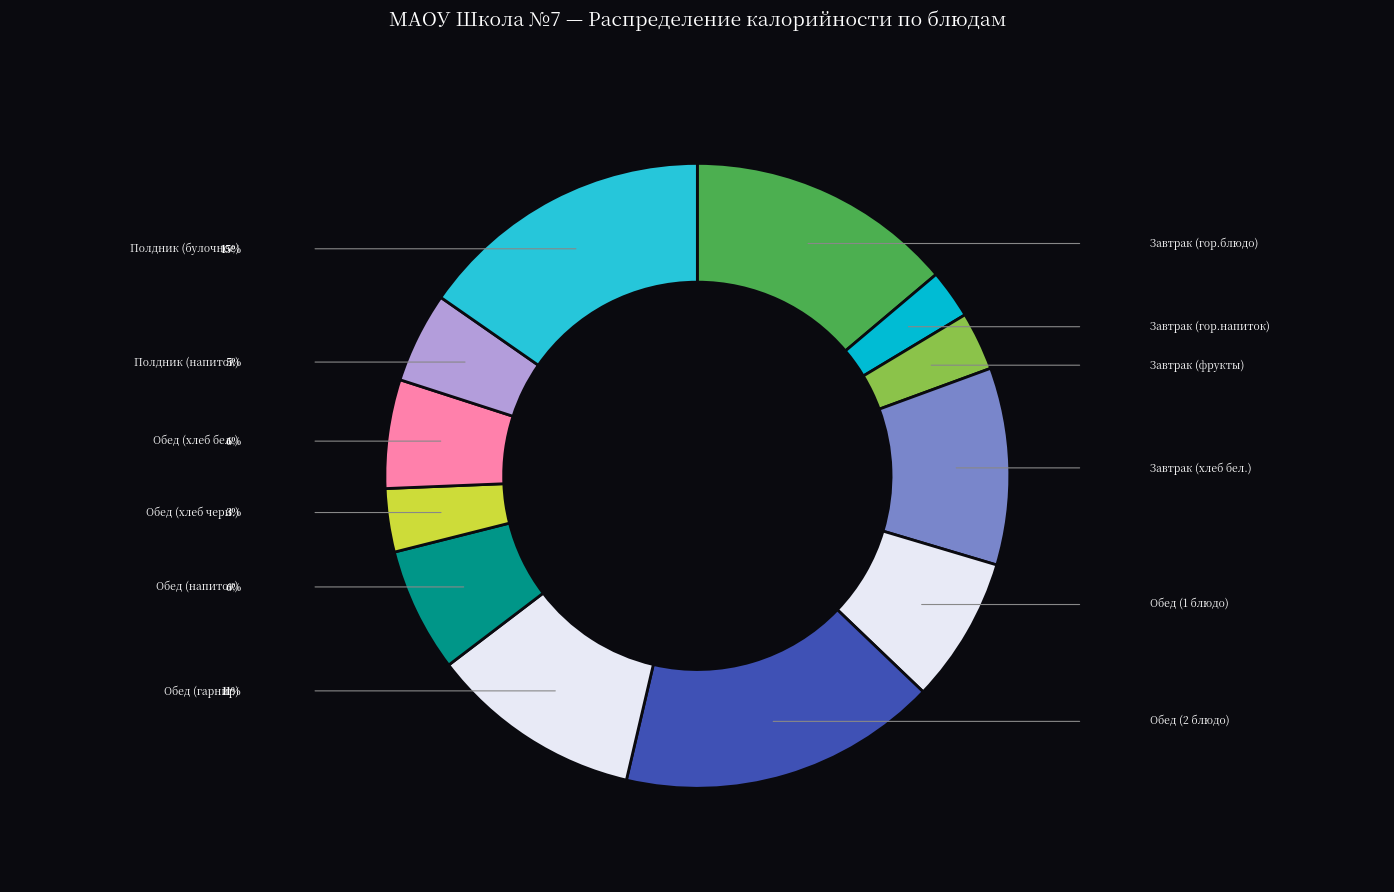

Rank the categories by value from lowest to highest.

Завтрак (гор.напиток), Завтрак (фрукты), Обед (хлеб черн.), Полдник (напиток), Обед (хлеб бел.), Обед (напиток), Обед (1 блюдо), Завтрак (хлеб бел.), Обед (гарнир), Завтрак (гор.блюдо), Полдник (булочное), Обед (2 блюдо)